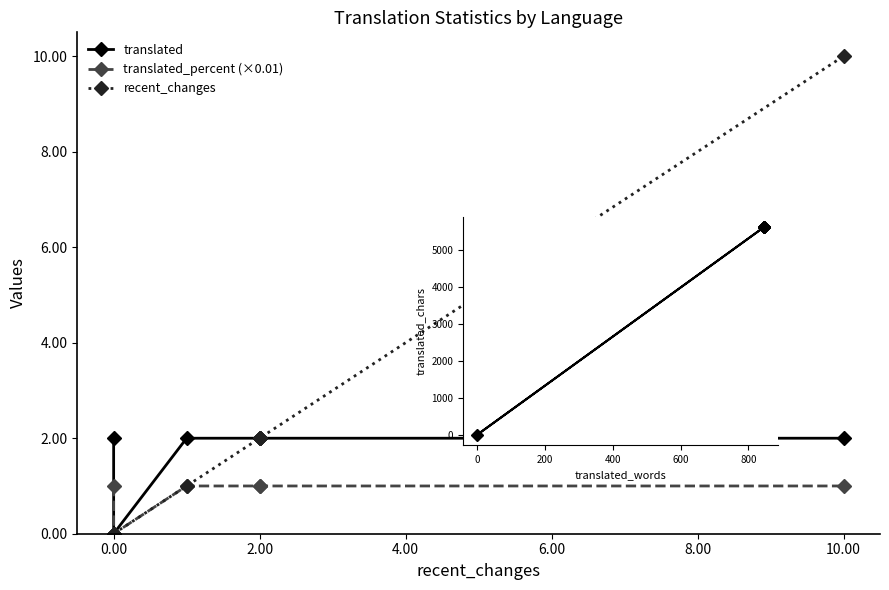

What is the label of the 4th point from the left?

4.00